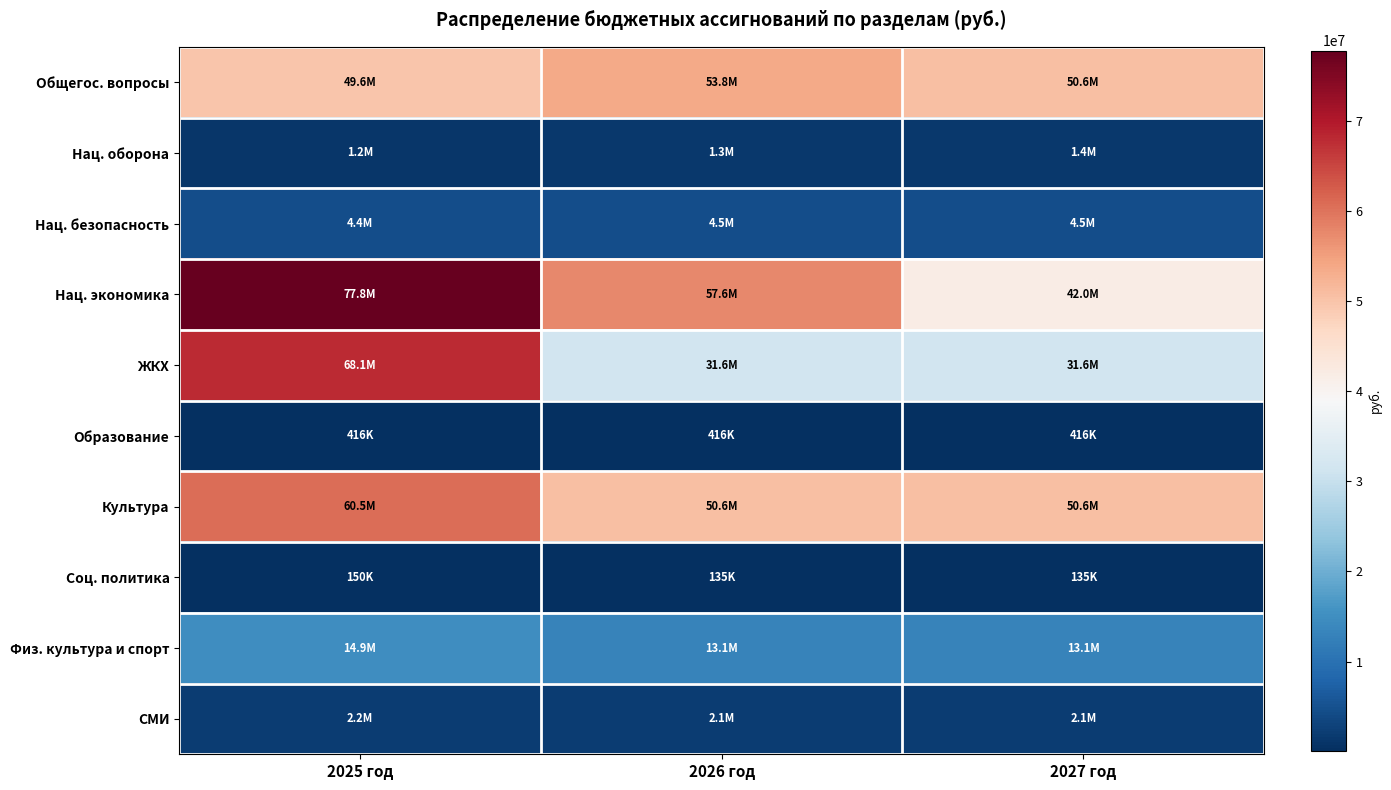

What is the spread (max minus min) of values at 2027 год?

50451391.5